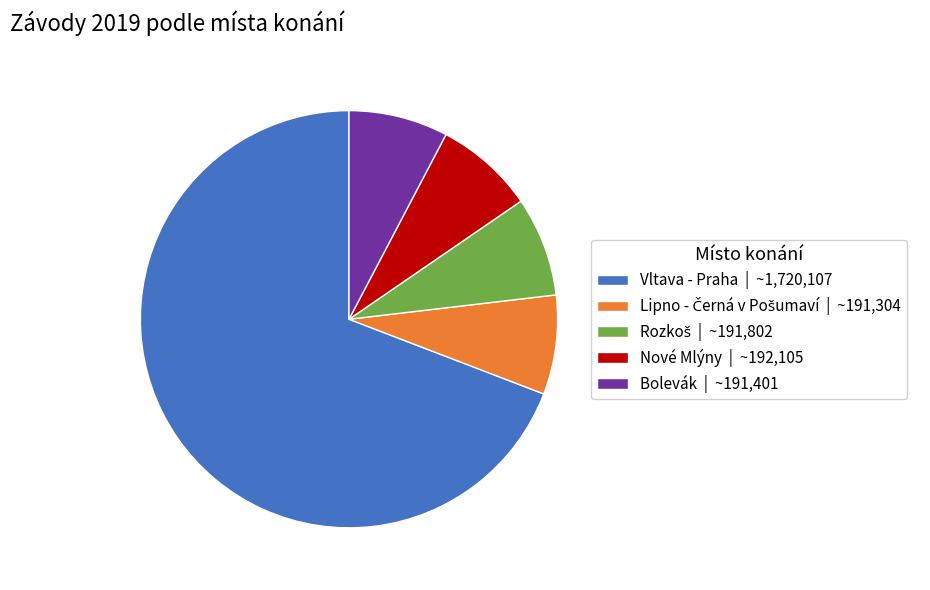

Is the sum of Bolevák | ~191,401 and Vltava - Praha | ~1,720,107 greater than half?

Yes